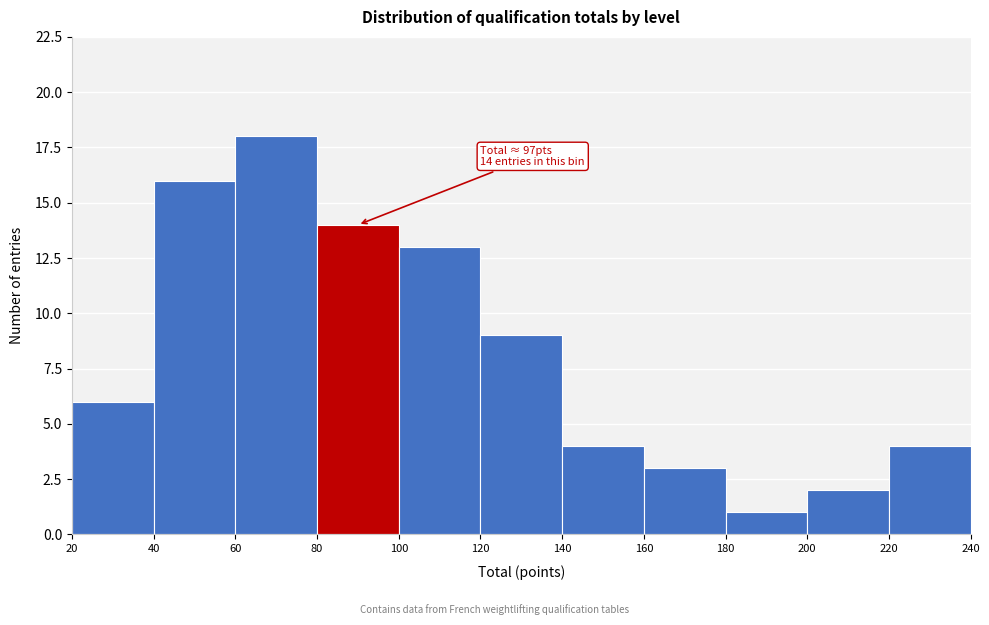

Which range on the x-axis has the tallest bar?

60 to 80